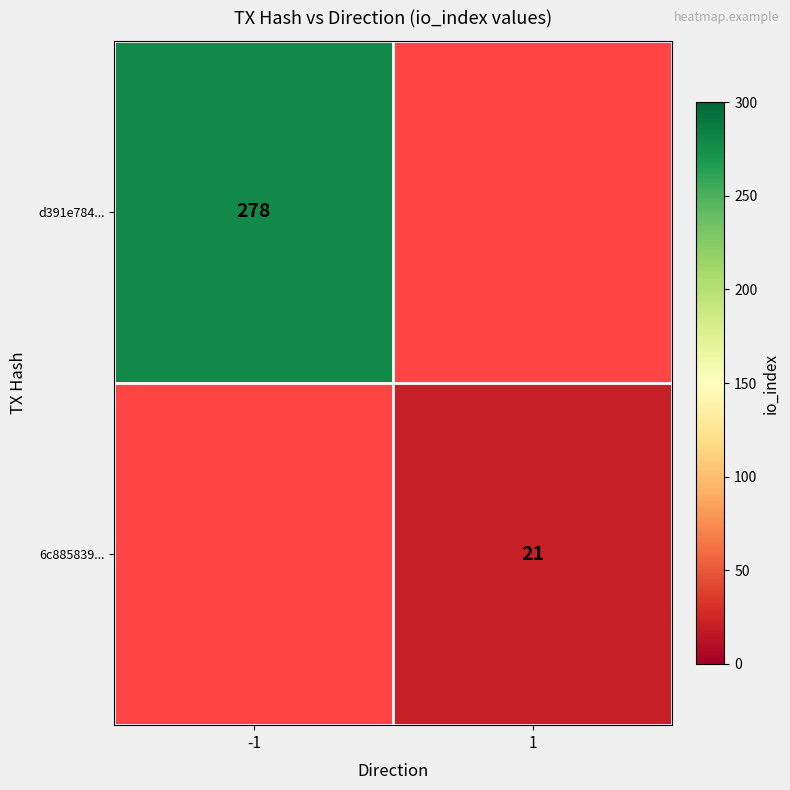

How many data points does each series have?

2